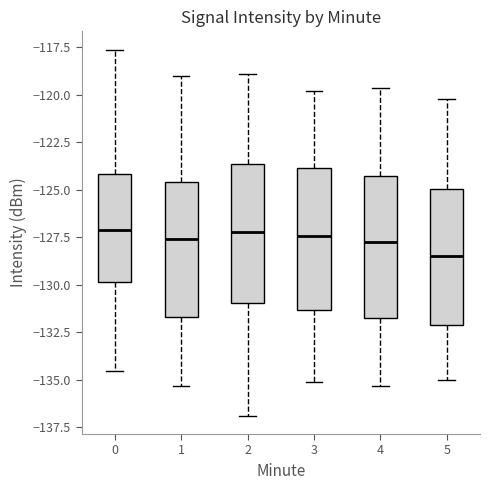

Reading left to right, transcribe this box plot: for each box, give where its median line is, the range the box spans, and where its two whiskers end, as read against the y-axis. The values are not printed on the chart, so give them approximately, as read against the axis.

0: median -127.0, box -130.0 to -124.0, whiskers -134.5 to -117.5
1: median -127.5, box -131.5 to -124.5, whiskers -135.5 to -119.0
2: median -127.0, box -131.0 to -123.5, whiskers -137.0 to -119.0
3: median -127.5, box -131.5 to -124.0, whiskers -135.0 to -120.0
4: median -127.5, box -131.5 to -124.5, whiskers -135.5 to -119.5
5: median -128.5, box -132.0 to -125.0, whiskers -135.0 to -120.0